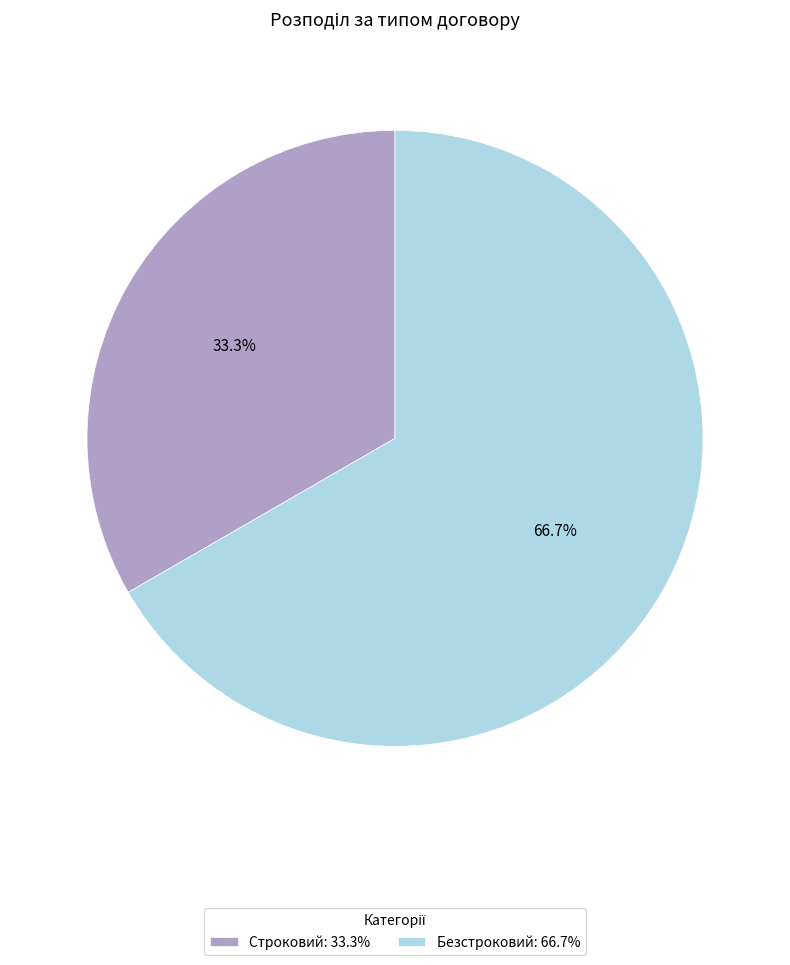

Count the number of slices in the pie.

2